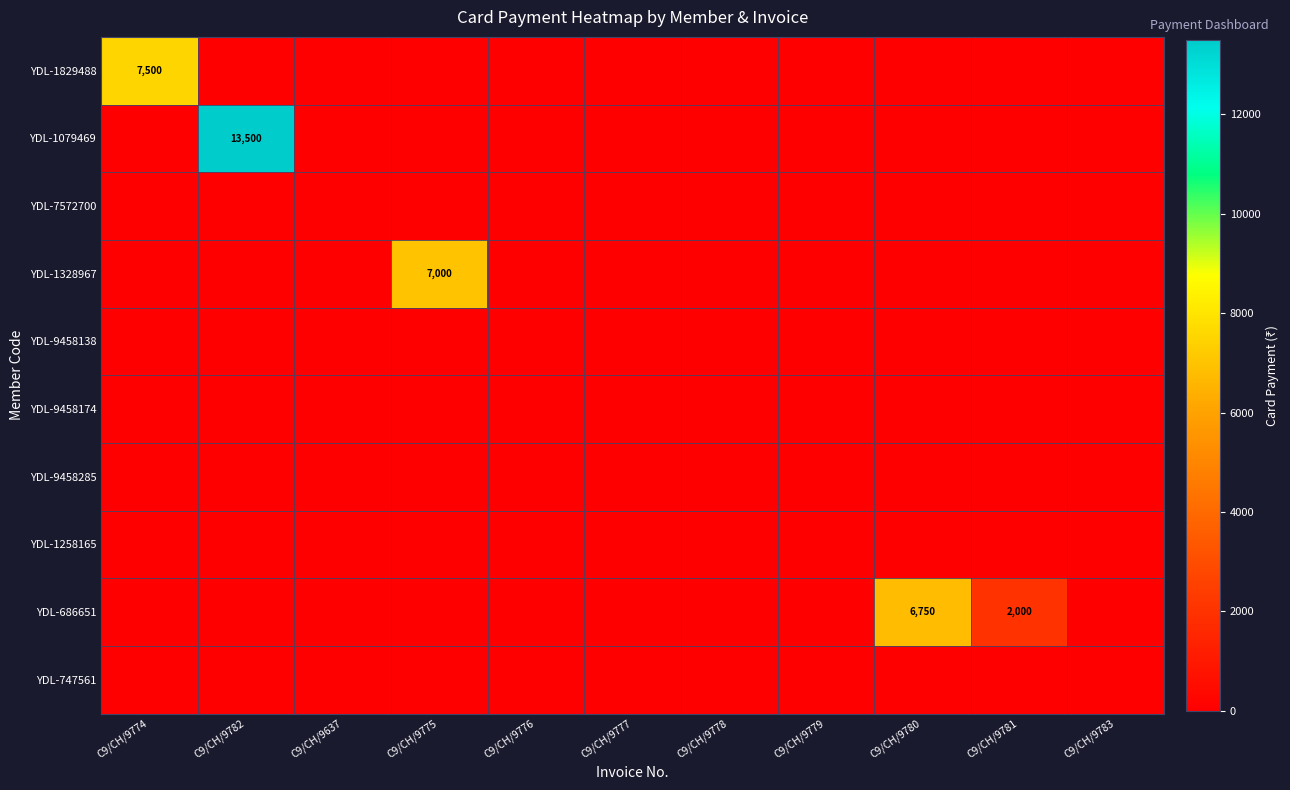

The YDL-686651 series shows 6750 at C9/CH/9780. True or false?

True